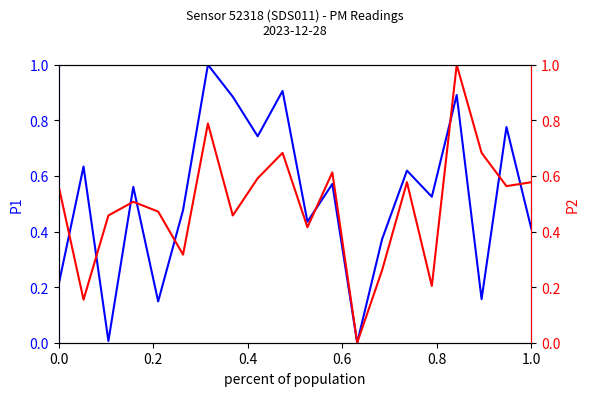

How many data points does each series have?

20